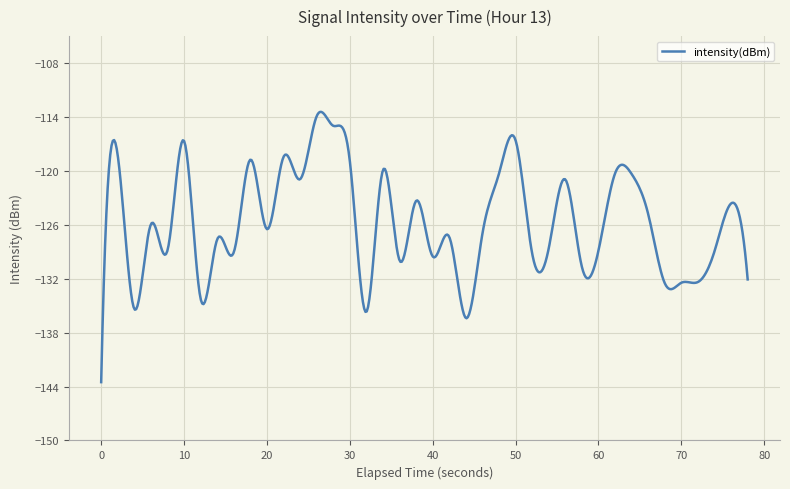

What is the greatest value displayed?

-113.4